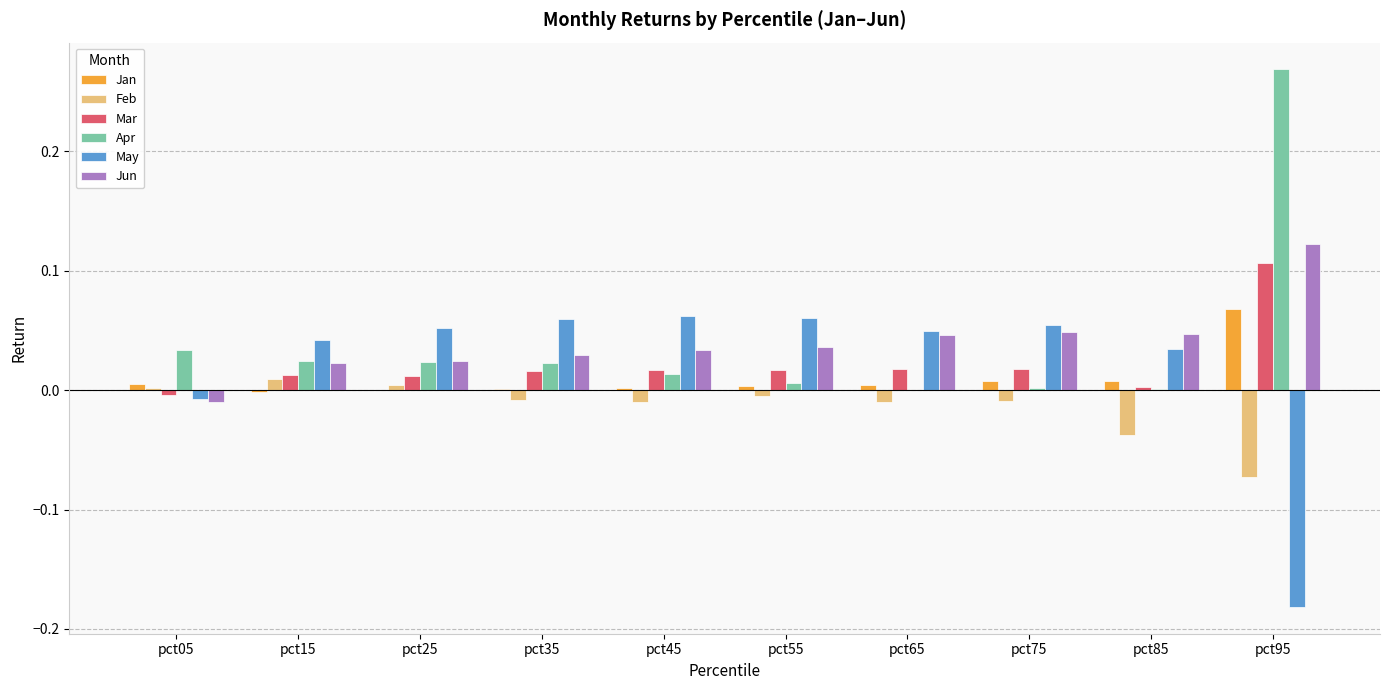

The value of Jan at pct35 is 0.0. True or false?

True